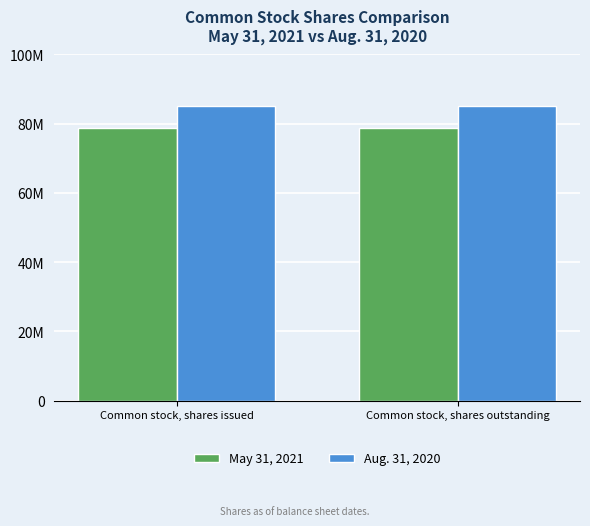

Reading left to right, list all the values displayed in this chart.

May 31, 2021: Common stock, shares issued=78662201	Common stock, shares outstanding=78662201
Aug. 31, 2020: Common stock, shares issued=85105780	Common stock, shares outstanding=85105780